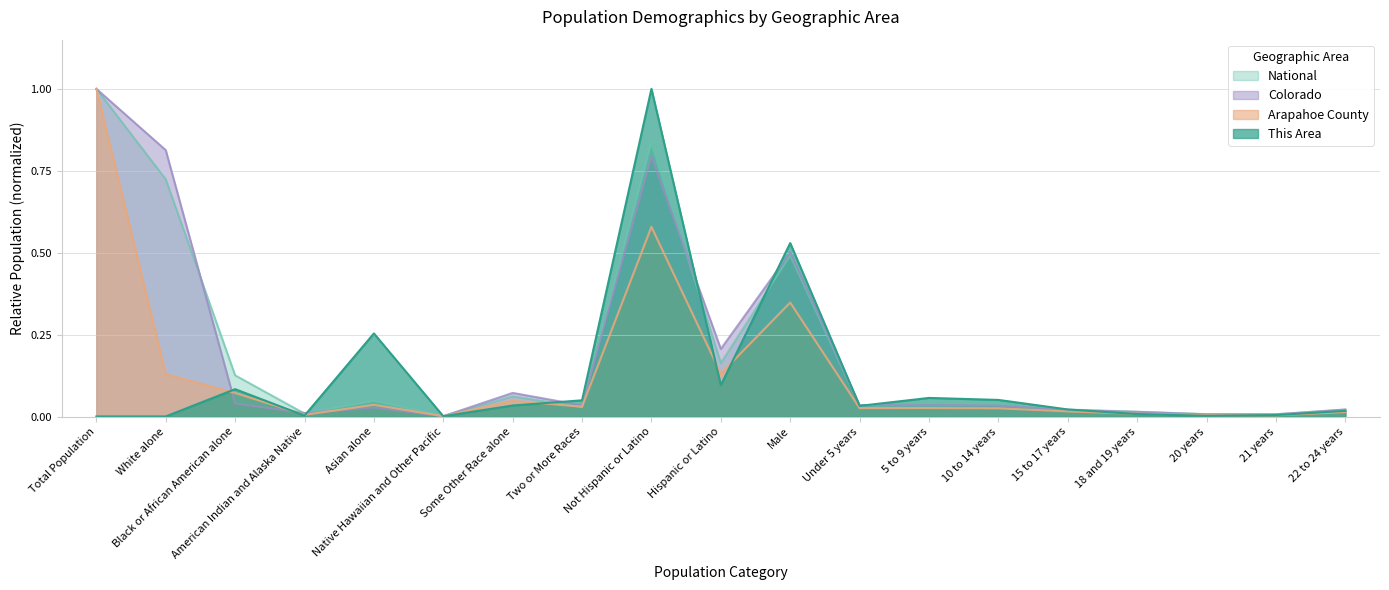

How many data points does each series have?

19